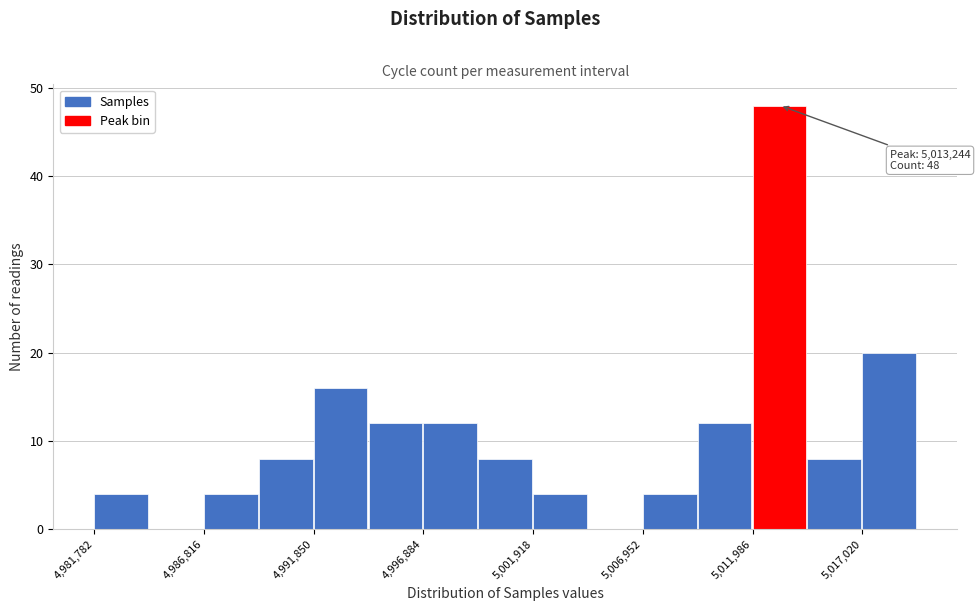

Around what value on the x-axis is the tallest bar? Give the approximate position of its centre, as read against the axis.

5013000